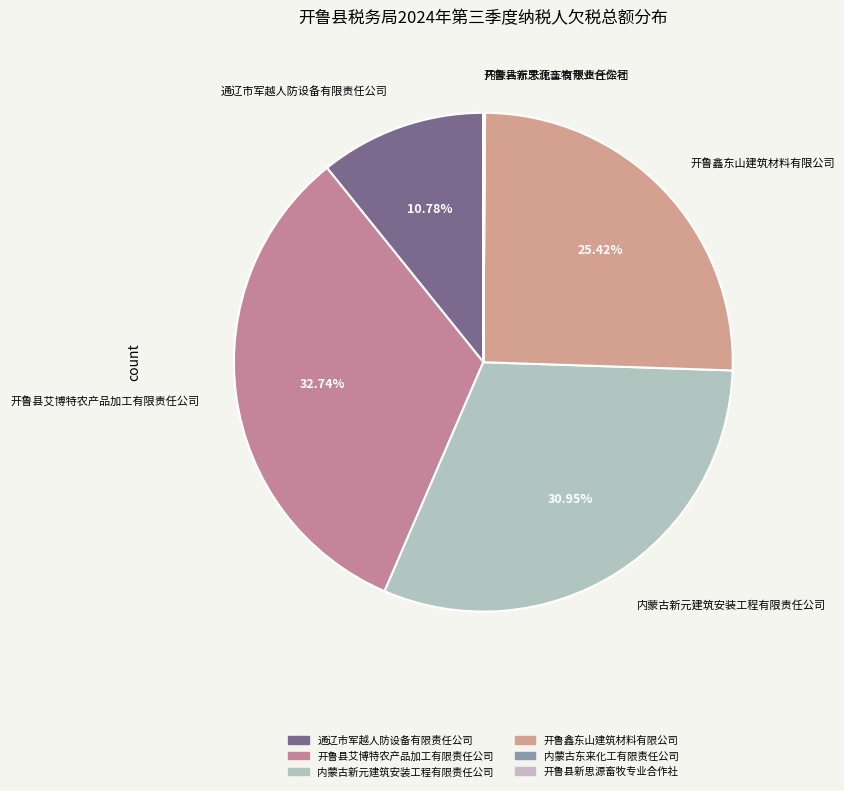

True or false: 开鲁鑫东山建筑材料有限公司 accounts for 25% of the total.

True